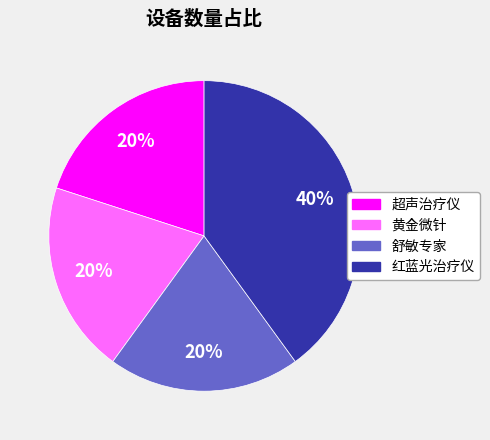

Which category has the biggest portion of the pie?

红蓝光治疗仪